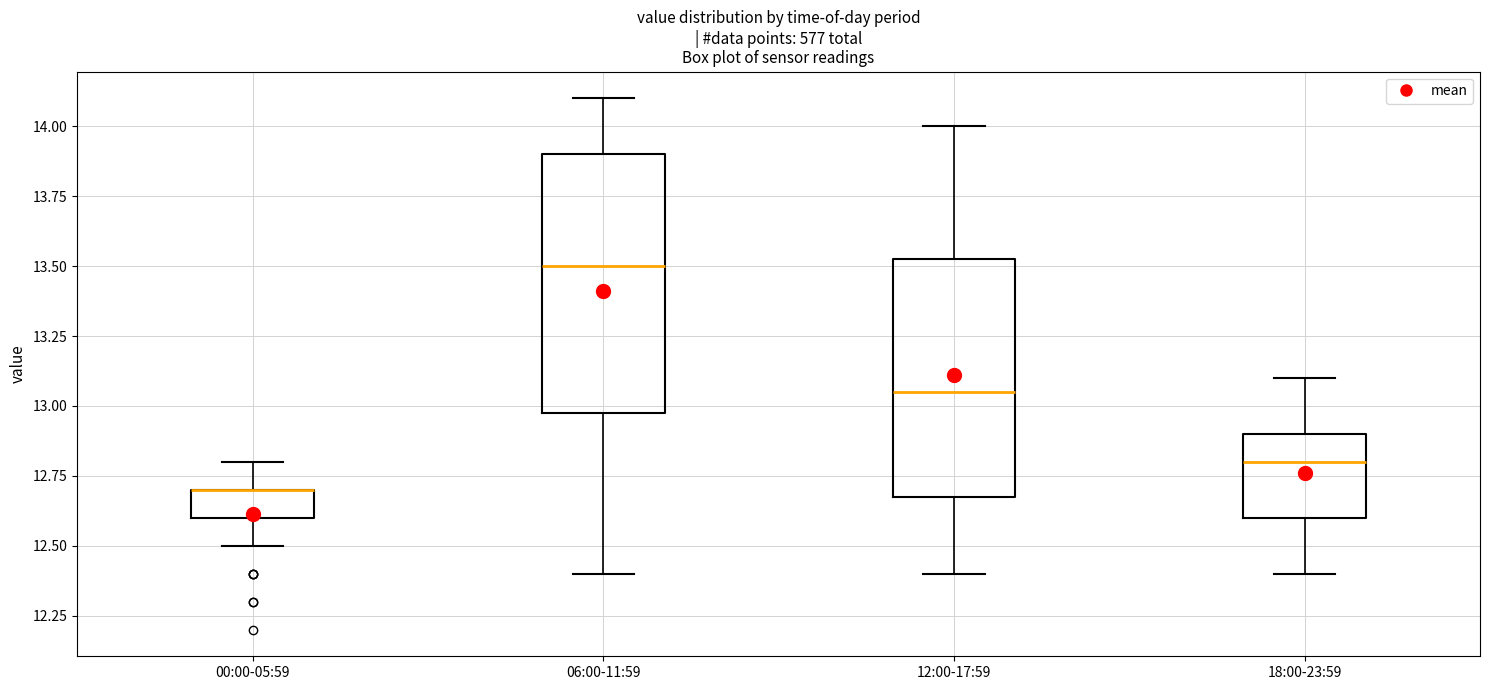

Comparing the boxes themselves (not the whiskers), which one is the tallest?

06:00-11:59